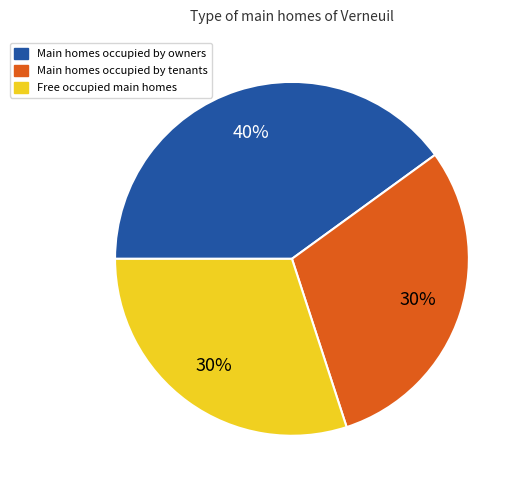

Is there any slice that represents more than half of the pie?

No